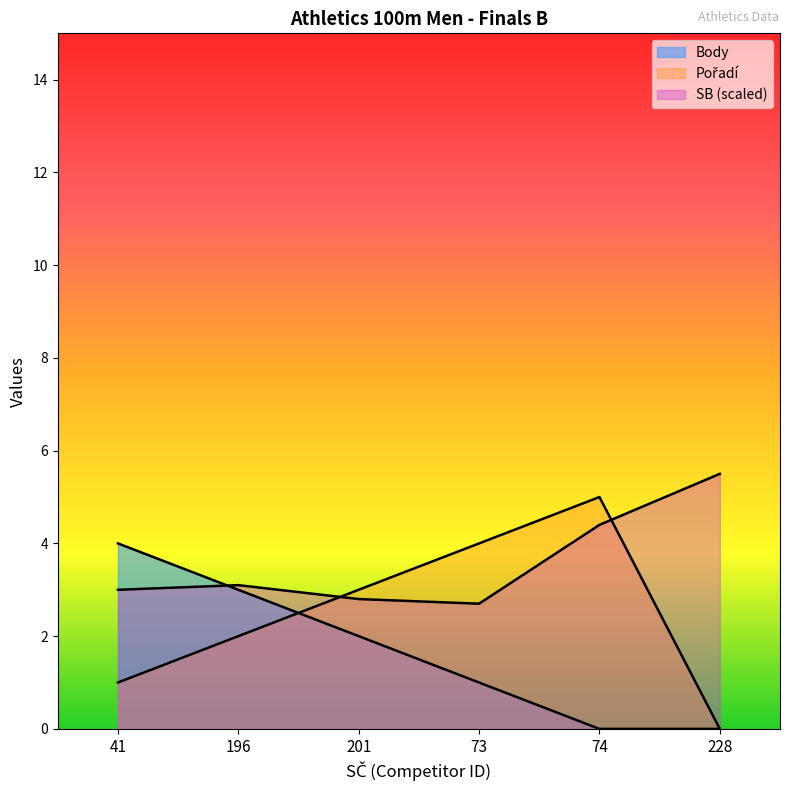

The value of SB at 228 is 8.7. True or false?

False